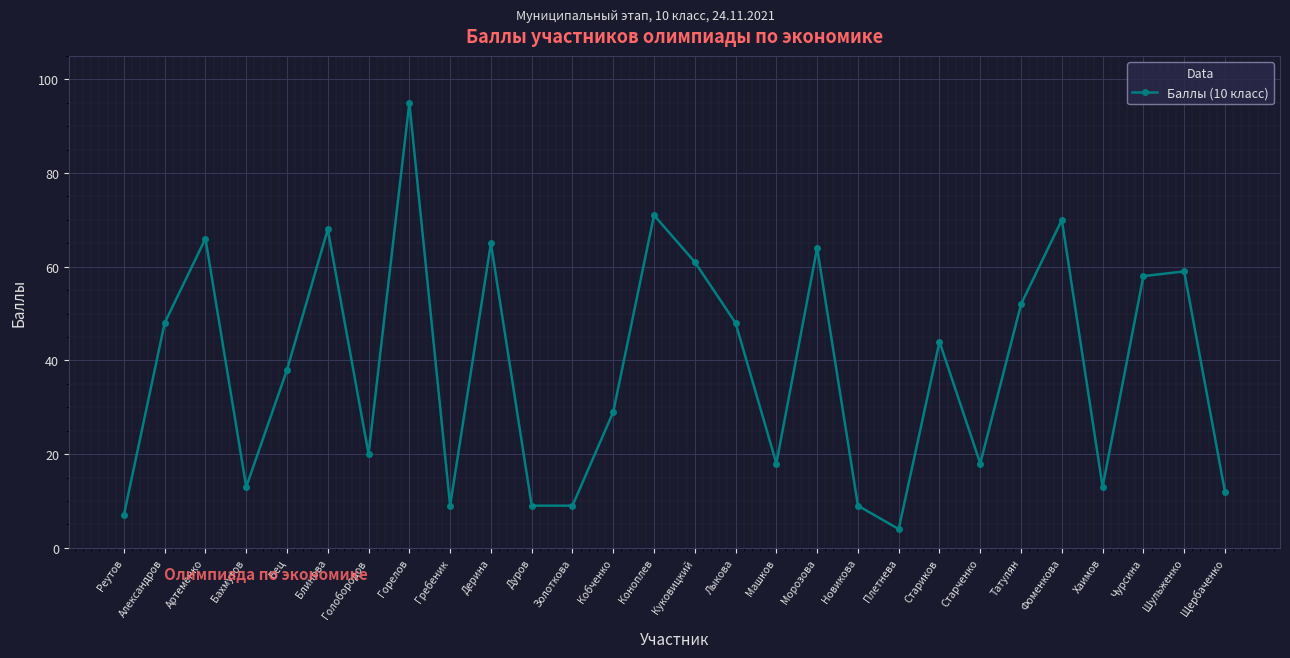

How many interior local peaks (higher than both neighbors) does the data have?

9